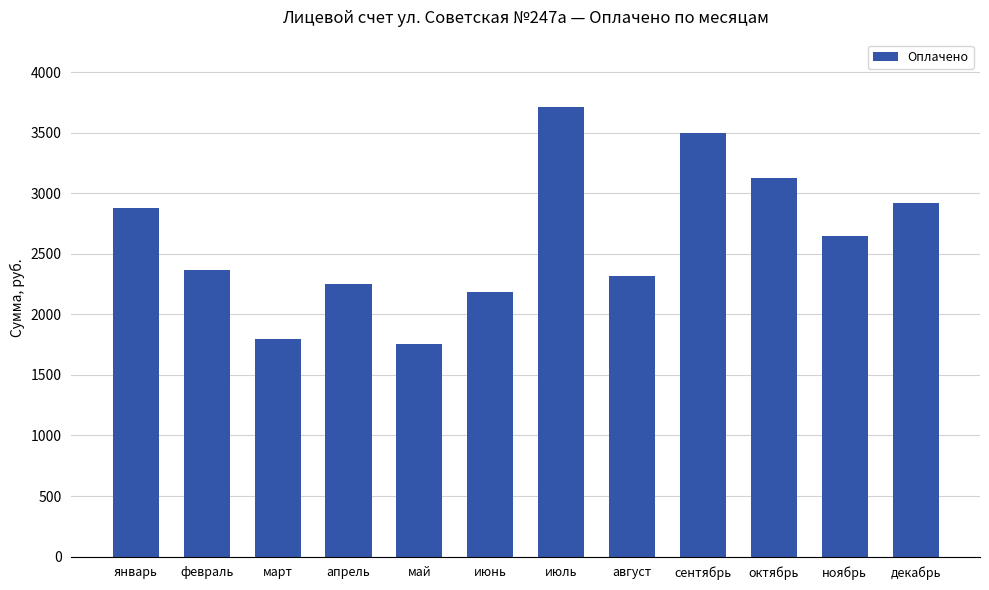

Count the number of data series in this chart.

1